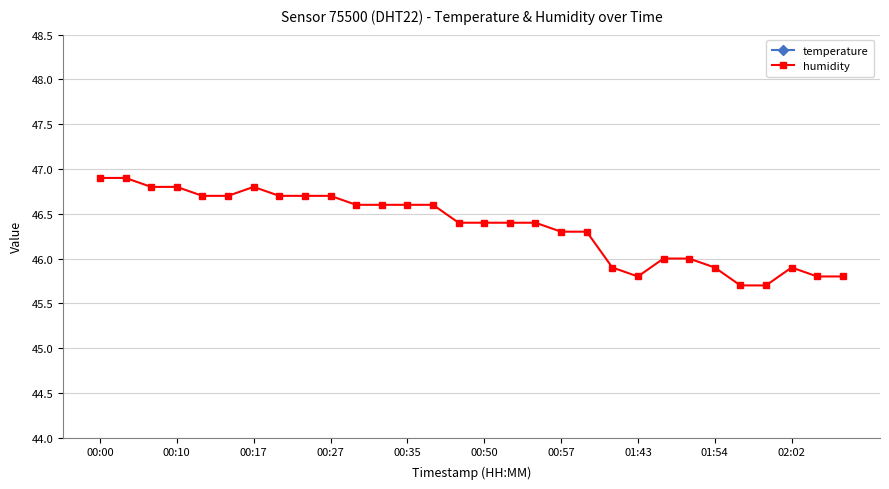

True or false: temperature and humidity cross at least once.

False